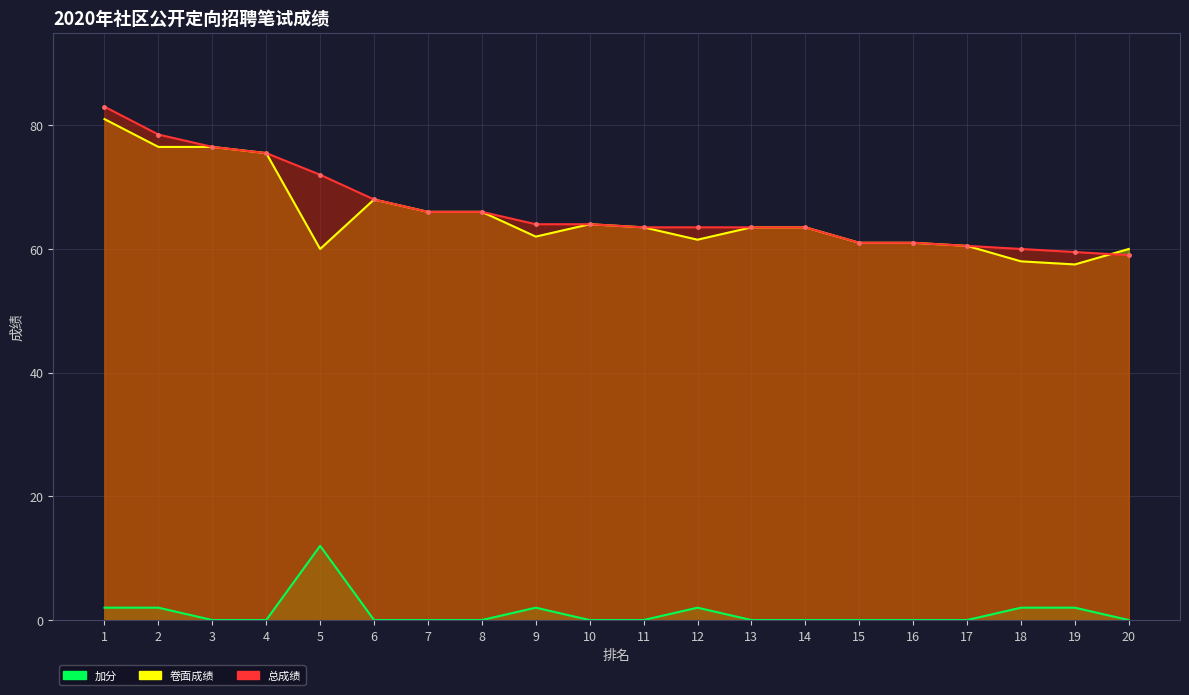

True or false: 加分 and 卷面成绩 intersect in this chart.

False